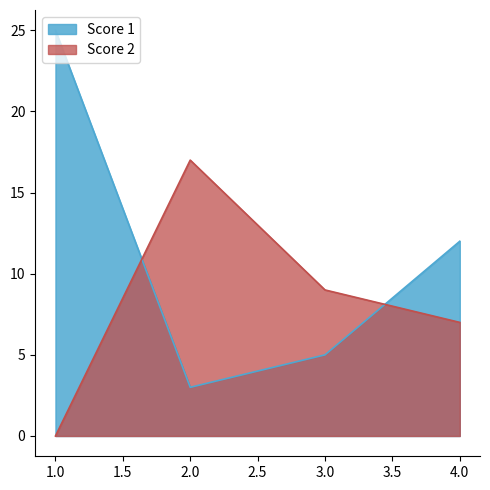

Which category has the highest value in the Score 1 series?

1.0